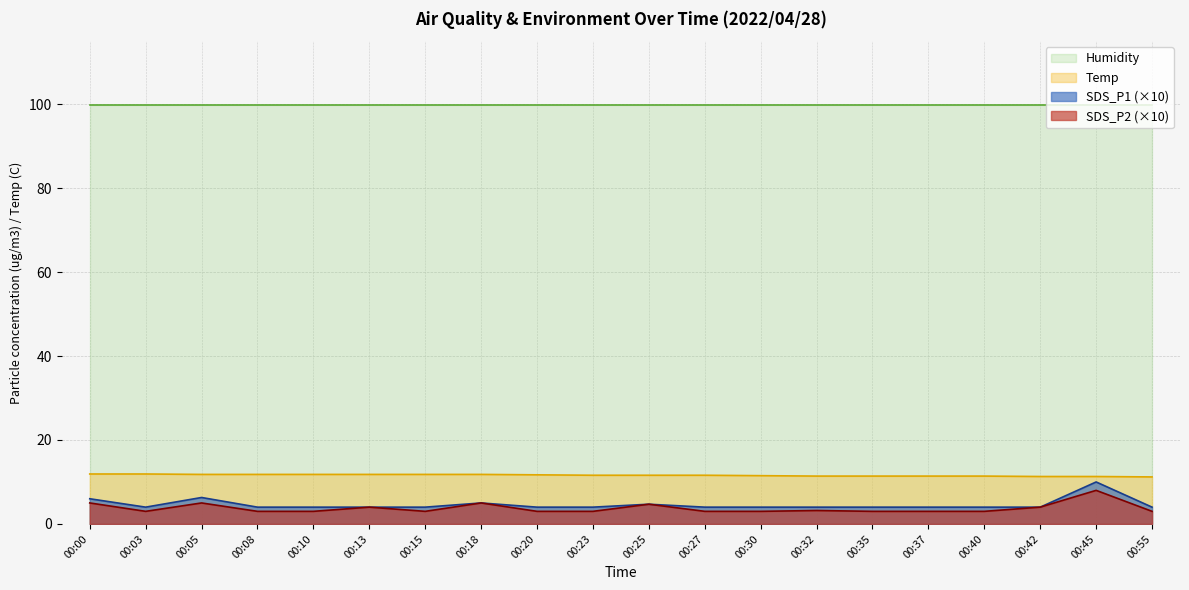

What is the highest value of the SDS_P2 series?

8.0